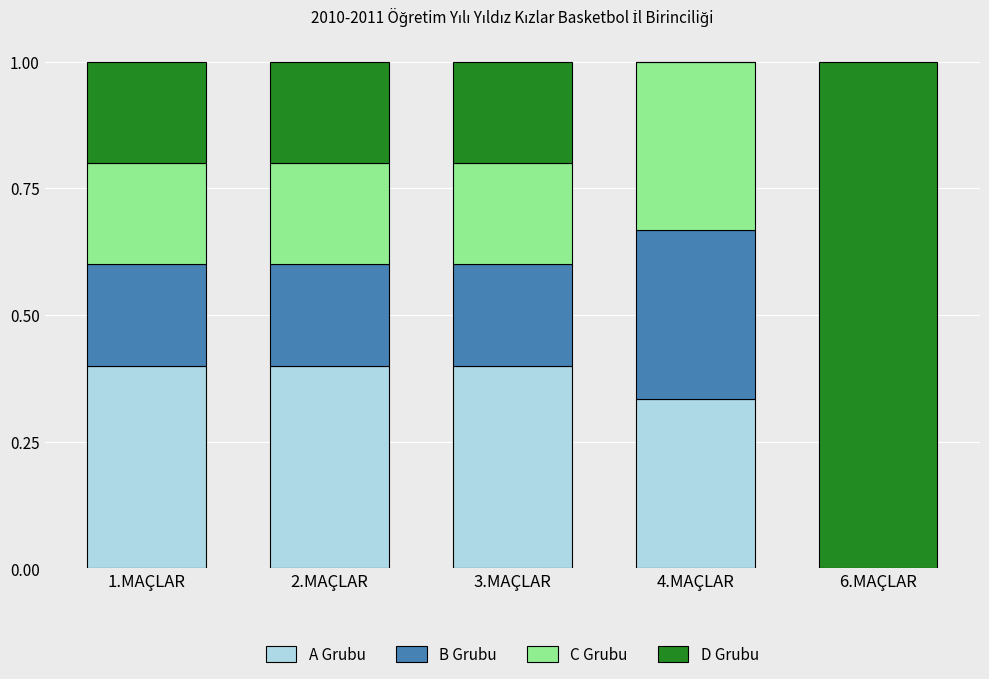

Is it true that A Grubu equals 0.1 at 2.MAÇLAR?

False